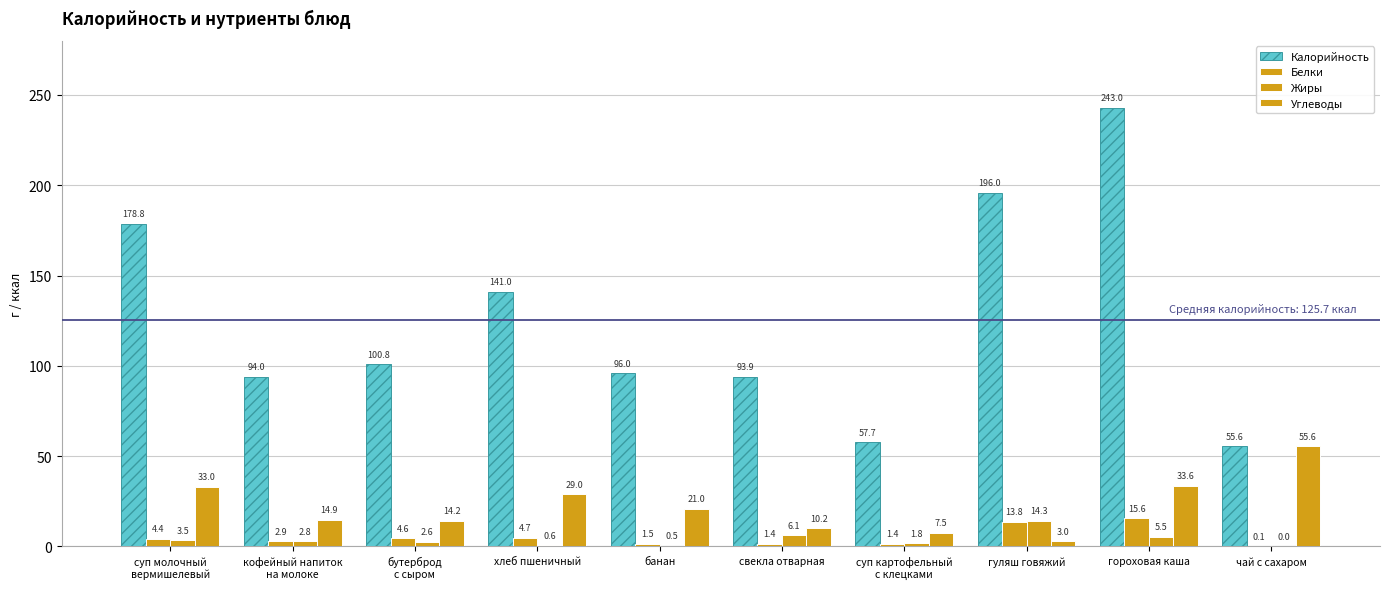

Reading left to right, extract all data points from this chart.

Калорийность: суп молочный
вермишелевый=178.8	кофейный напиток
на молоке=94.0	бутерброд
с сыром=100.8	хлеб пшеничный=141.0	банан=96.0	свекла отварная=93.9	суп картофельный
с клецками=57.7	гуляш говяжий=196.0	гороховая каша=243.0	чай с сахаром=55.6
Белки: суп молочный
вермишелевый=4.4	кофейный напиток
на молоке=2.9	бутерброд
с сыром=4.6	хлеб пшеничный=4.7	банан=1.5	свекла отварная=1.4	суп картофельный
с клецками=1.4	гуляш говяжий=13.8	гороховая каша=15.6	чай с сахаром=0.1
Жиры: суп молочный
вермишелевый=3.5	кофейный напиток
на молоке=2.8	бутерброд
с сыром=2.6	хлеб пшеничный=0.6	банан=0.5	свекла отварная=6.1	суп картофельный
с клецками=1.8	гуляш говяжий=14.3	гороховая каша=5.5	чай с сахаром=0.0
Углеводы: суп молочный
вермишелевый=33.0	кофейный напиток
на молоке=14.9	бутерброд
с сыром=14.2	хлеб пшеничный=29.0	банан=21.0	свекла отварная=10.2	суп картофельный
с клецками=7.5	гуляш говяжий=3.0	гороховая каша=33.6	чай с сахаром=55.6